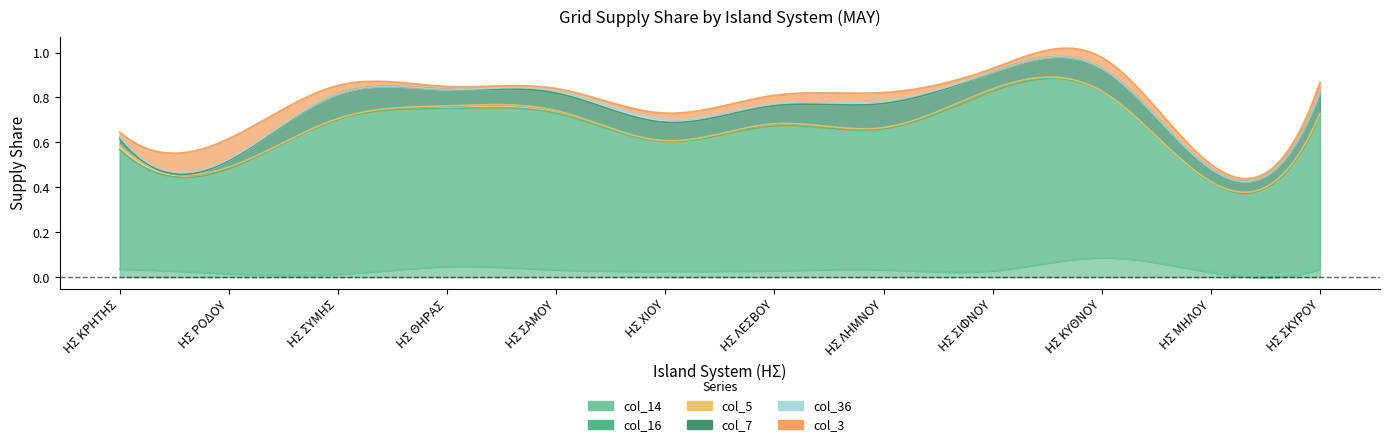

Reading right to left, extract all data points from this chart.

col_14 (ΧΤ W): ΗΣ ΣΚΥΡΟΥ=0.0	ΗΣ ΜΗΛΟΥ=0.0	ΗΣ ΚΥΘΝΟΥ=0.1	ΗΣ ΣΙΦΝΟΥ=0.0	ΗΣ ΛΗΜΝΟΥ=0.0	ΗΣ ΛΕΣΒΟΥ=0.0	ΗΣ ΧΙΟΥ=0.0	ΗΣ ΣΑΜΟΥ=0.0	ΗΣ ΘΗΡΑΣ=0.0	ΗΣ ΣΥΜΗΣ=0.0	ΗΣ ΡΟΔΟΥ=0.0	ΗΣ ΚΡΗΤΗΣ=0.0
col_16 (ΧΤ col_16): ΗΣ ΣΚΥΡΟΥ=0.7	ΗΣ ΜΗΛΟΥ=0.4	ΗΣ ΚΥΘΝΟΥ=0.7	ΗΣ ΣΙΦΝΟΥ=0.8	ΗΣ ΛΗΜΝΟΥ=0.6	ΗΣ ΛΕΣΒΟΥ=0.6	ΗΣ ΧΙΟΥ=0.6	ΗΣ ΣΑΜΟΥ=0.7	ΗΣ ΘΗΡΑΣ=0.7	ΗΣ ΣΥΜΗΣ=0.7	ΗΣ ΡΟΔΟΥ=0.5	ΗΣ ΚΡΗΤΗΣ=0.5
col_5 (ΧΤ J): ΗΣ ΣΚΥΡΟΥ=0.0	ΗΣ ΜΗΛΟΥ=0.0	ΗΣ ΚΥΘΝΟΥ=0.0	ΗΣ ΣΙΦΝΟΥ=0.0	ΗΣ ΛΗΜΝΟΥ=0.0	ΗΣ ΛΕΣΒΟΥ=0.0	ΗΣ ΧΙΟΥ=0.0	ΗΣ ΣΑΜΟΥ=0.0	ΗΣ ΘΗΡΑΣ=0.0	ΗΣ ΣΥΜΗΣ=0.0	ΗΣ ΡΟΔΟΥ=0.0	ΗΣ ΚΡΗΤΗΣ=0.0
col_7 (ΧΤ L): ΗΣ ΣΚΥΡΟΥ=0.1	ΗΣ ΜΗΛΟΥ=0.1	ΗΣ ΚΥΘΝΟΥ=0.1	ΗΣ ΣΙΦΝΟΥ=0.1	ΗΣ ΛΗΜΝΟΥ=0.1	ΗΣ ΛΕΣΒΟΥ=0.1	ΗΣ ΧΙΟΥ=0.1	ΗΣ ΣΑΜΟΥ=0.1	ΗΣ ΘΗΡΑΣ=0.1	ΗΣ ΣΥΜΗΣ=0.1	ΗΣ ΡΟΔΟΥ=0.0	ΗΣ ΚΡΗΤΗΣ=0.0
col_36 (ΧΤ Φ): ΗΣ ΣΚΥΡΟΥ=0.0	ΗΣ ΜΗΛΟΥ=0.0	ΗΣ ΚΥΘΝΟΥ=0.0	ΗΣ ΣΙΦΝΟΥ=0.0	ΗΣ ΛΗΜΝΟΥ=0.0	ΗΣ ΛΕΣΒΟΥ=0.0	ΗΣ ΧΙΟΥ=0.0	ΗΣ ΣΑΜΟΥ=0.0	ΗΣ ΘΗΡΑΣ=0.0	ΗΣ ΣΥΜΗΣ=0.0	ΗΣ ΡΟΔΟΥ=0.0	ΗΣ ΚΡΗΤΗΣ=0.0
col_3 (ΧΤ C): ΗΣ ΣΚΥΡΟΥ=0.0	ΗΣ ΜΗΛΟΥ=0.0	ΗΣ ΚΥΘΝΟΥ=0.0	ΗΣ ΣΙΦΝΟΥ=0.0	ΗΣ ΛΗΜΝΟΥ=0.0	ΗΣ ΛΕΣΒΟΥ=0.0	ΗΣ ΧΙΟΥ=0.0	ΗΣ ΣΑΜΟΥ=0.0	ΗΣ ΘΗΡΑΣ=0.0	ΗΣ ΣΥΜΗΣ=0.0	ΗΣ ΡΟΔΟΥ=0.1	ΗΣ ΚΡΗΤΗΣ=0.0